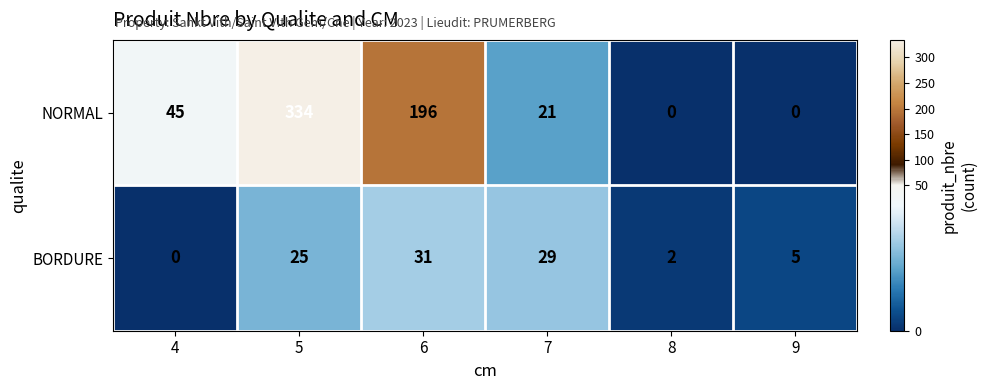

How many categories are shown in the chart?

6